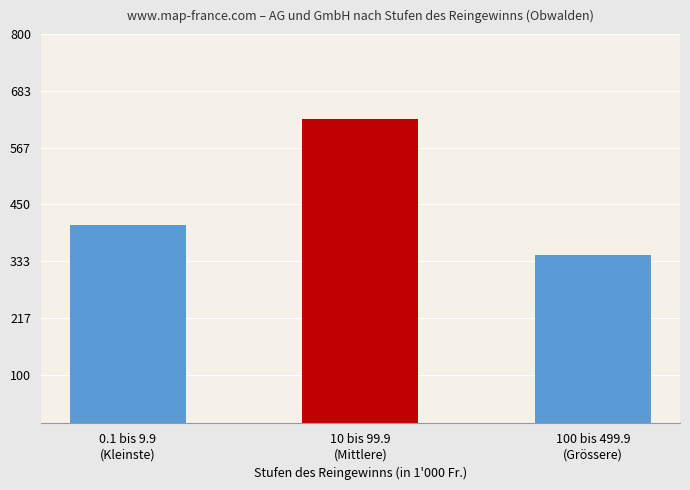

What position from the left is 0.1 bis 9.9
(Kleinste)?

1